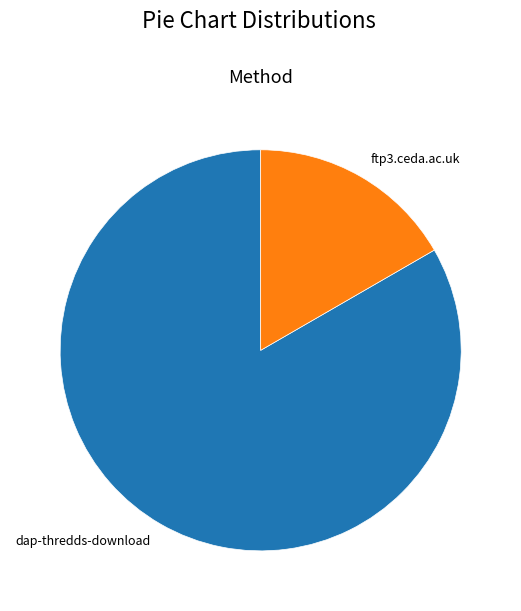

Which slice is the largest?

dap-thredds-download